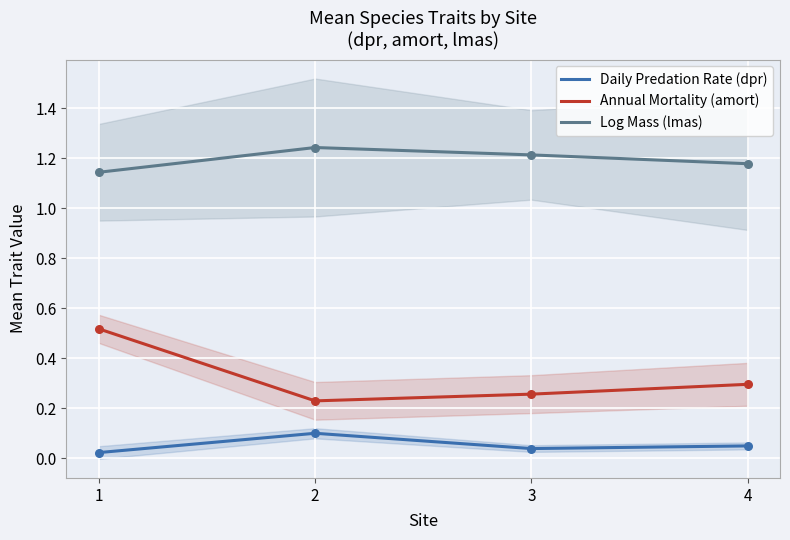

Which series reaches the minimum Y coordinate?

Daily Predation Rate (dpr)